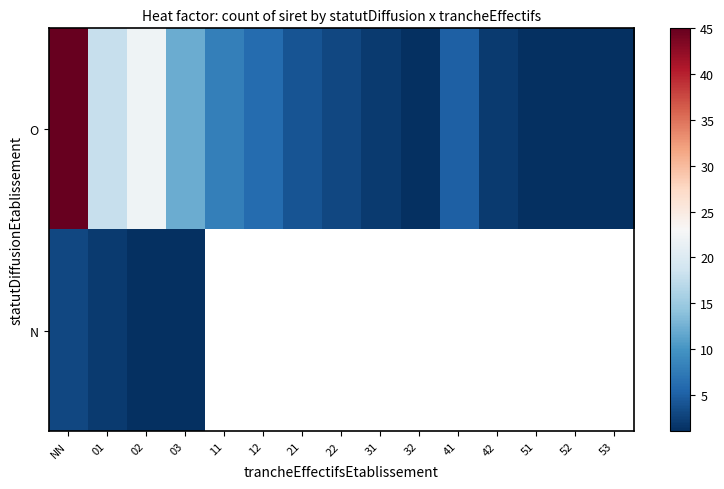

What is the smallest value displayed?

1.0